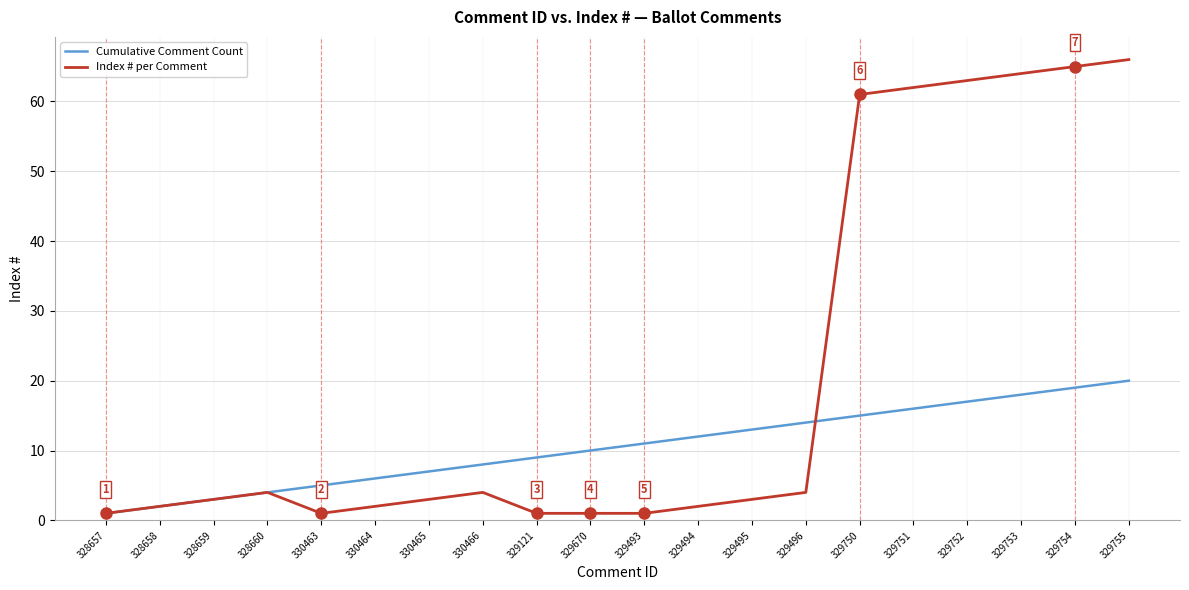

True or false: Cumulative Comment Count has a value of 8 at 329494.

False